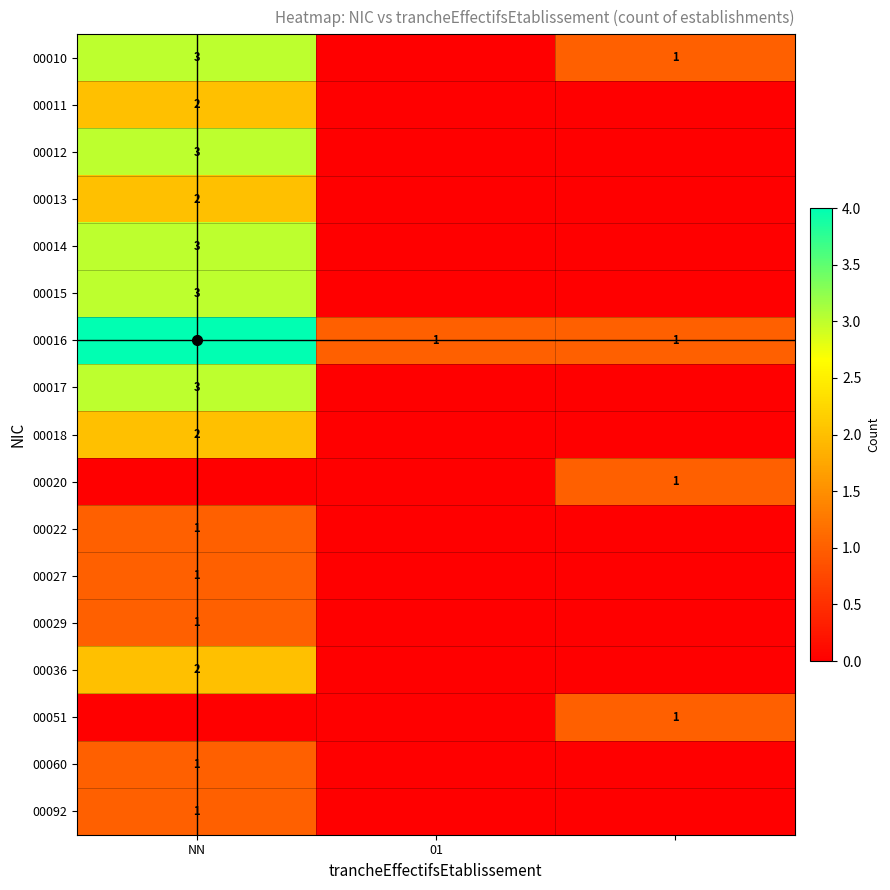

What is the total value across all series at 01?

1